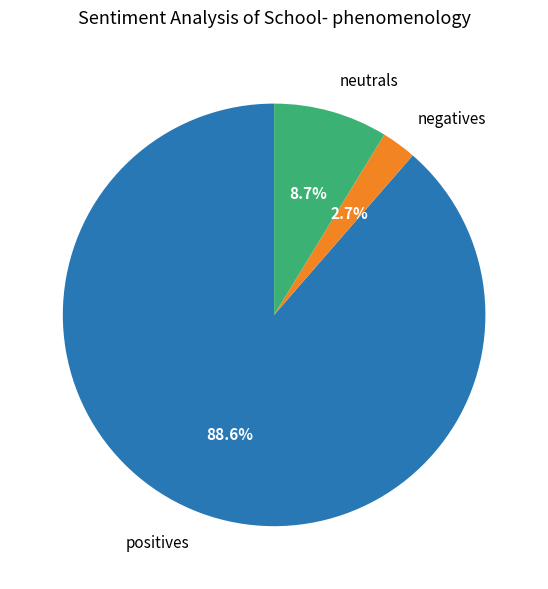

Between neutrals and negatives, which is larger?

neutrals